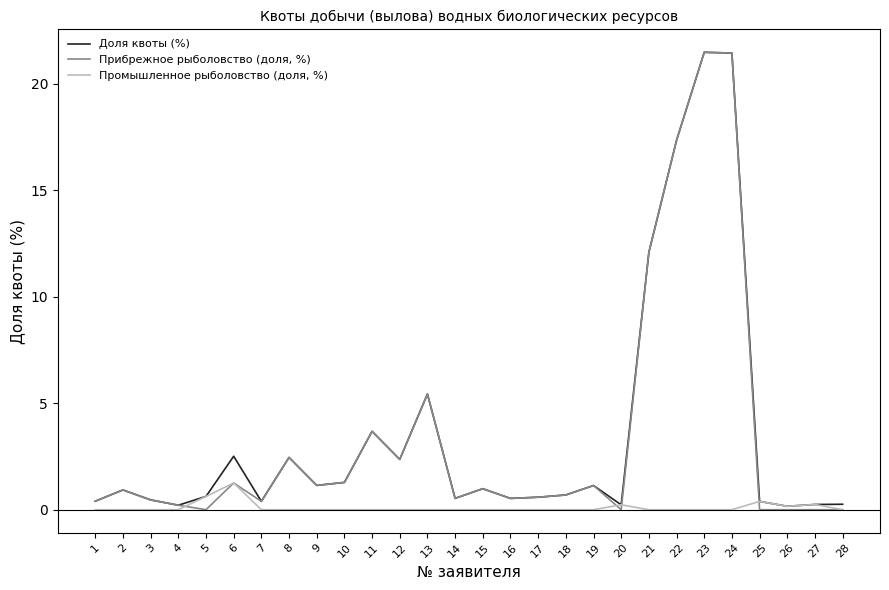

What is the average value of the Доля квоты (%) series?

3.6